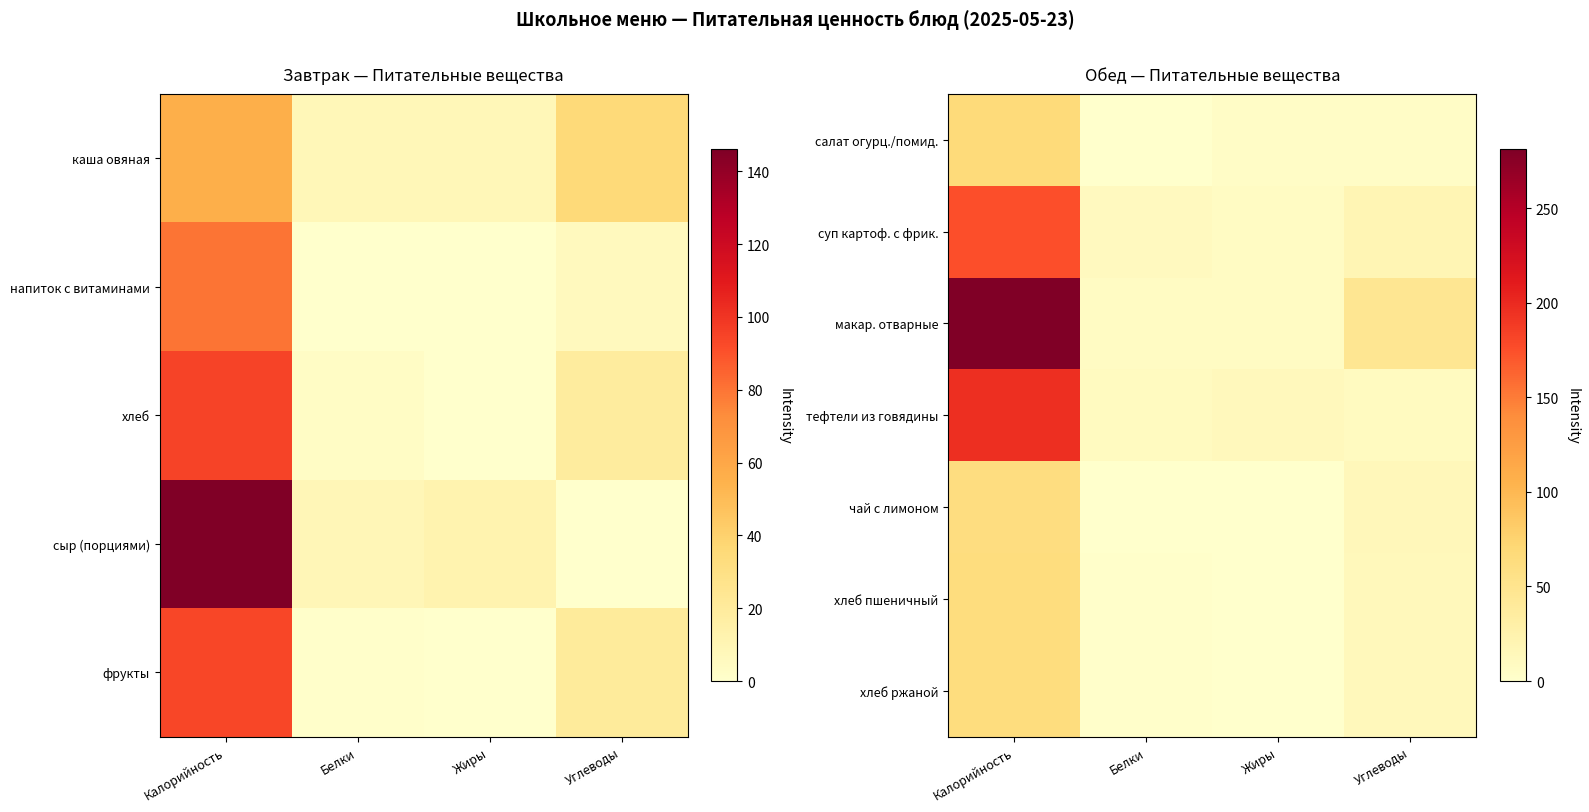

Rank the categories by салат огурц./помид. value from lowest to highest.

Белки, Жиры, Углеводы, Калорийность